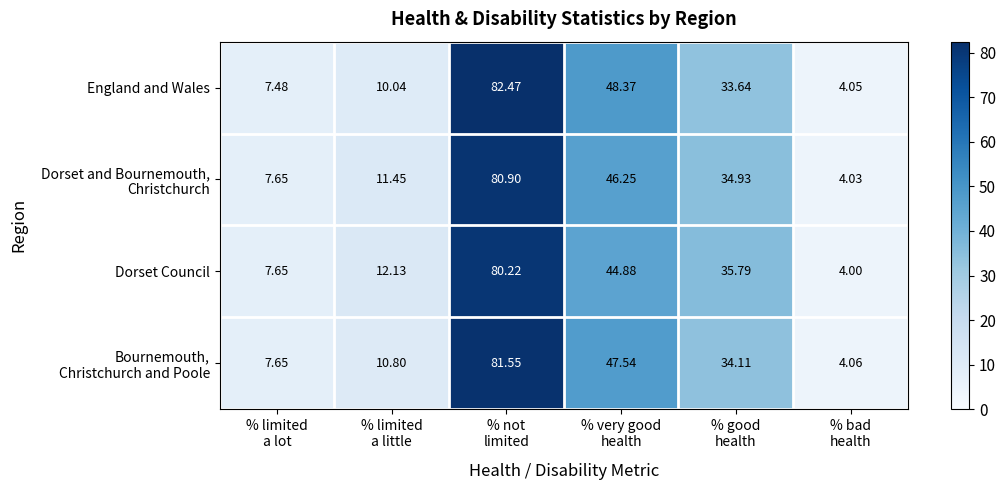

Which series has the largest range (max minus min)?

England and Wales